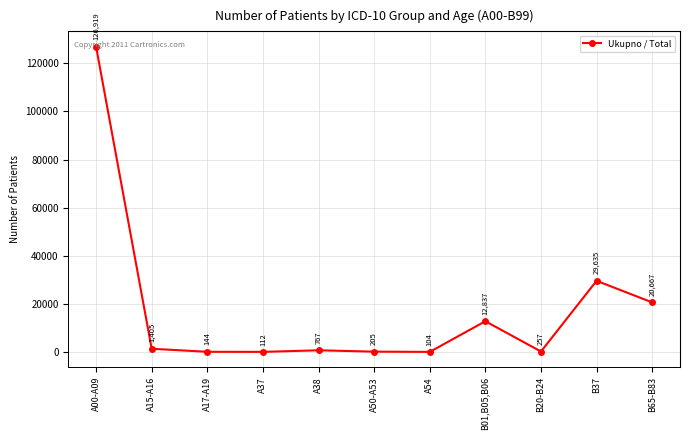

Between A50-A53 and A54, which is larger?

A50-A53